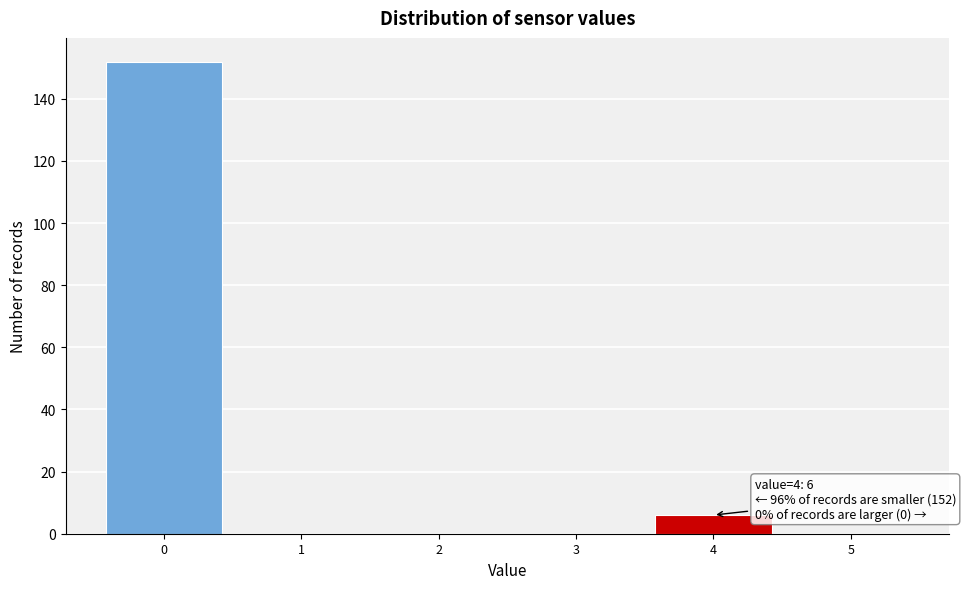

Over which range of the x-axis is the bar tallest?

-0.5 to 0.5